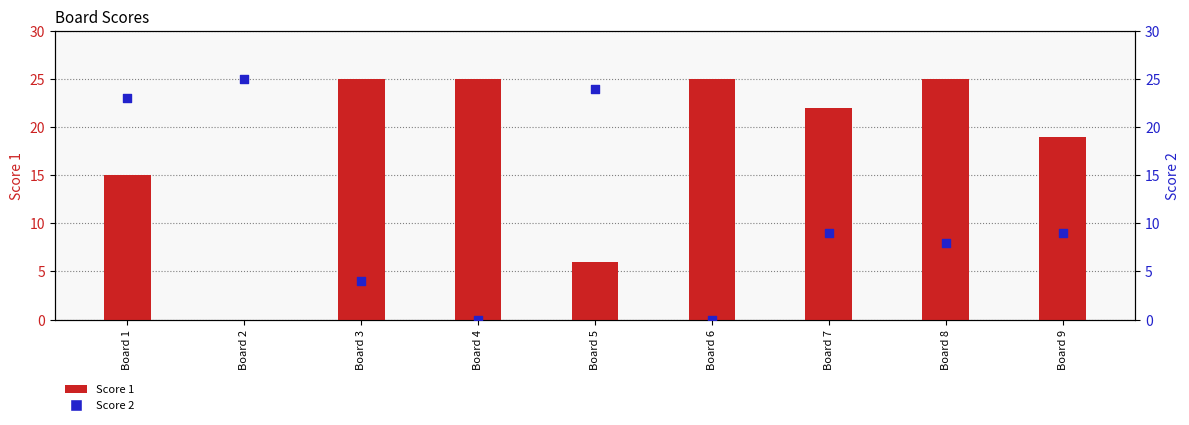

Which series has the largest Y range (max minus min)?

Score 1